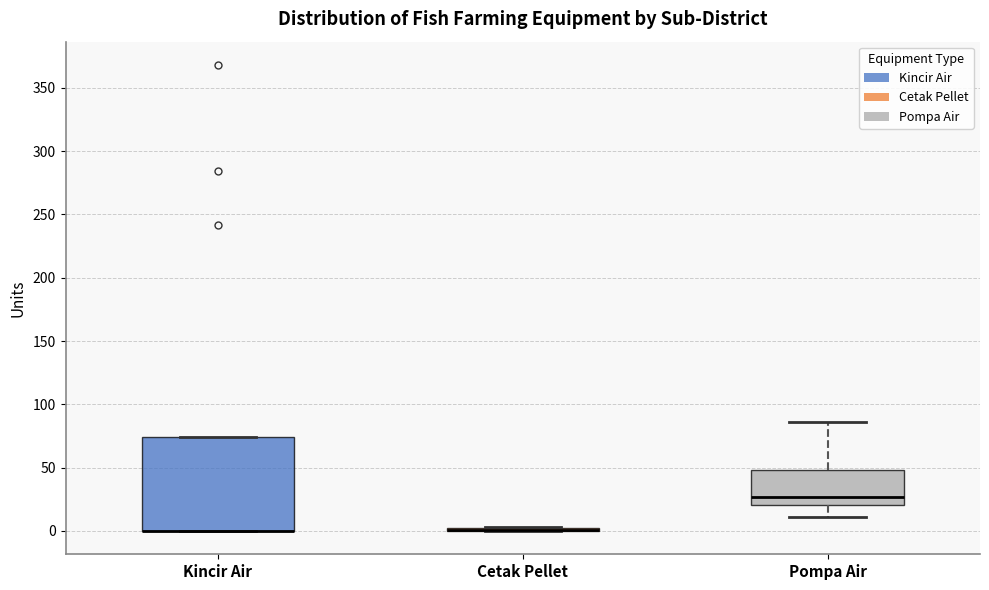

Reading left to right, read every box against the y-axis: the position of its median line, the range the box covers, and the ends of its whiskers. The values are not printed on the chart, so give them approximately, as read against the axis.

Kincir Air: median 0 (drawn on the box's lower edge), box 0 to 75, whiskers 0 to 75
Cetak Pellet: box collapsed to a line at 0, whiskers 0 to 5
Pompa Air: median 25, box 20 to 50, whiskers 10 to 85